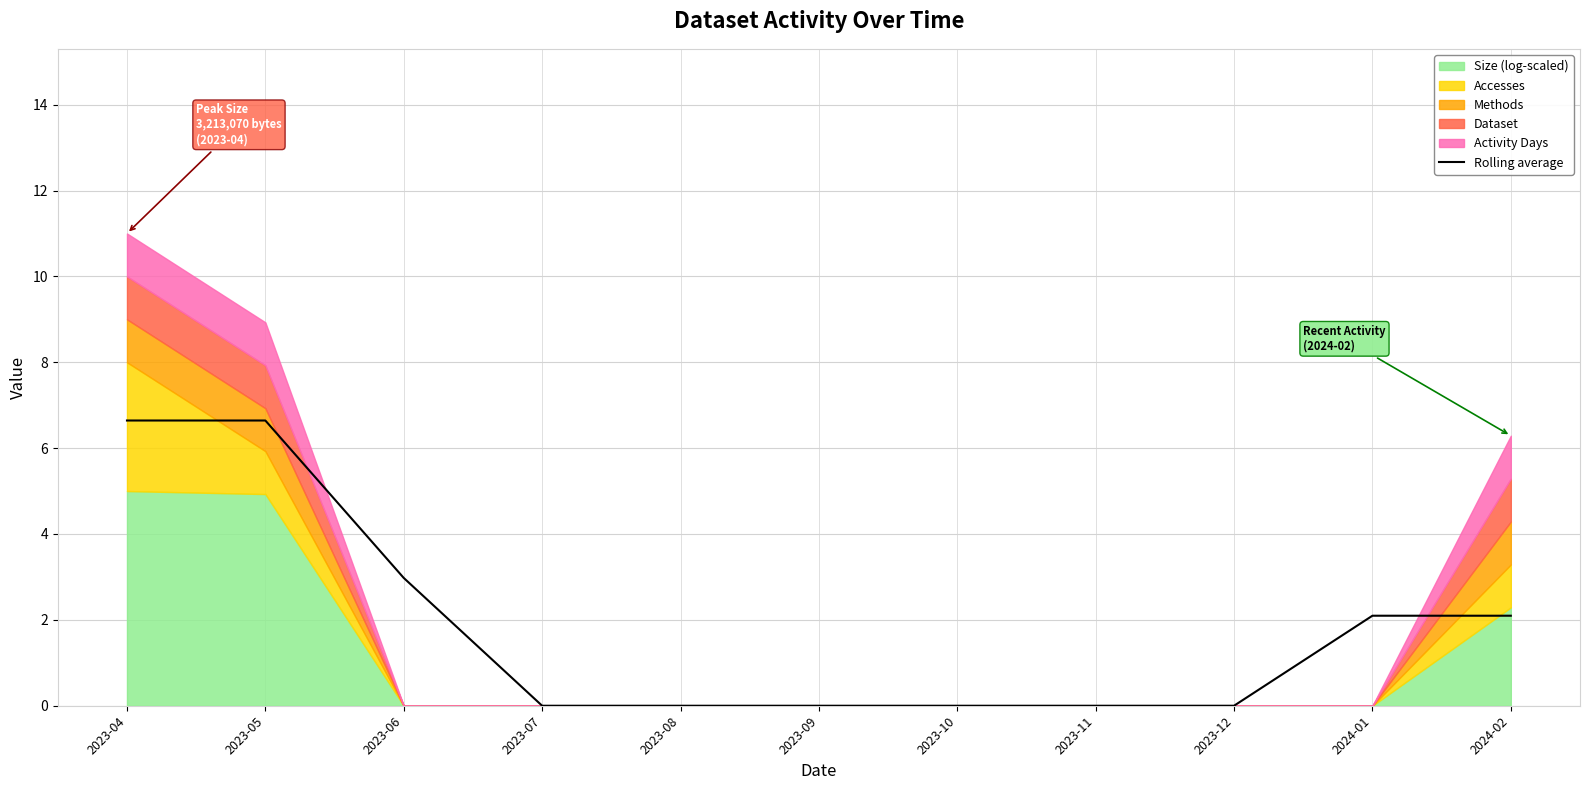

What is the change in value from 2023-05 to 2023-12?

-6.6